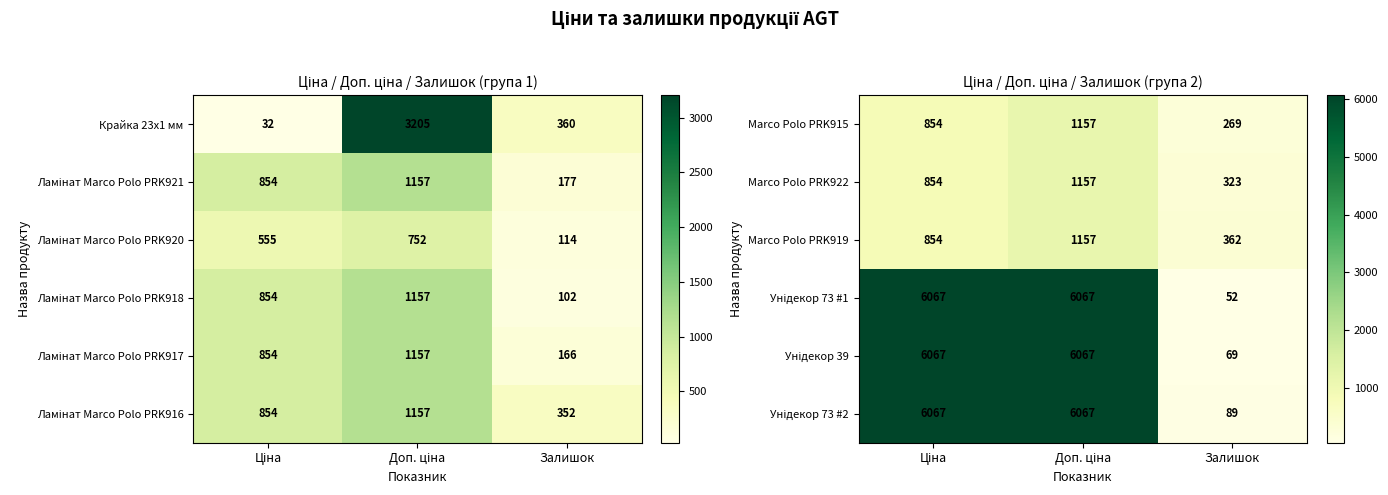

Read the Marco Polo PRK915 value at Залишок, to the nearest 10.

270